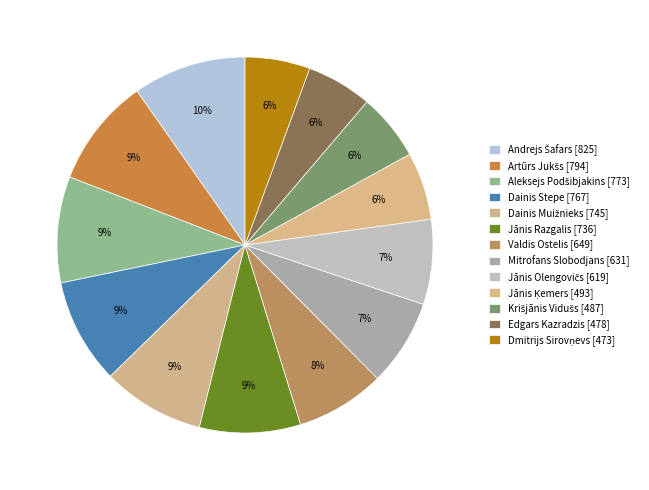

Does Jānis Ķemers account for over 50% of the chart?

No